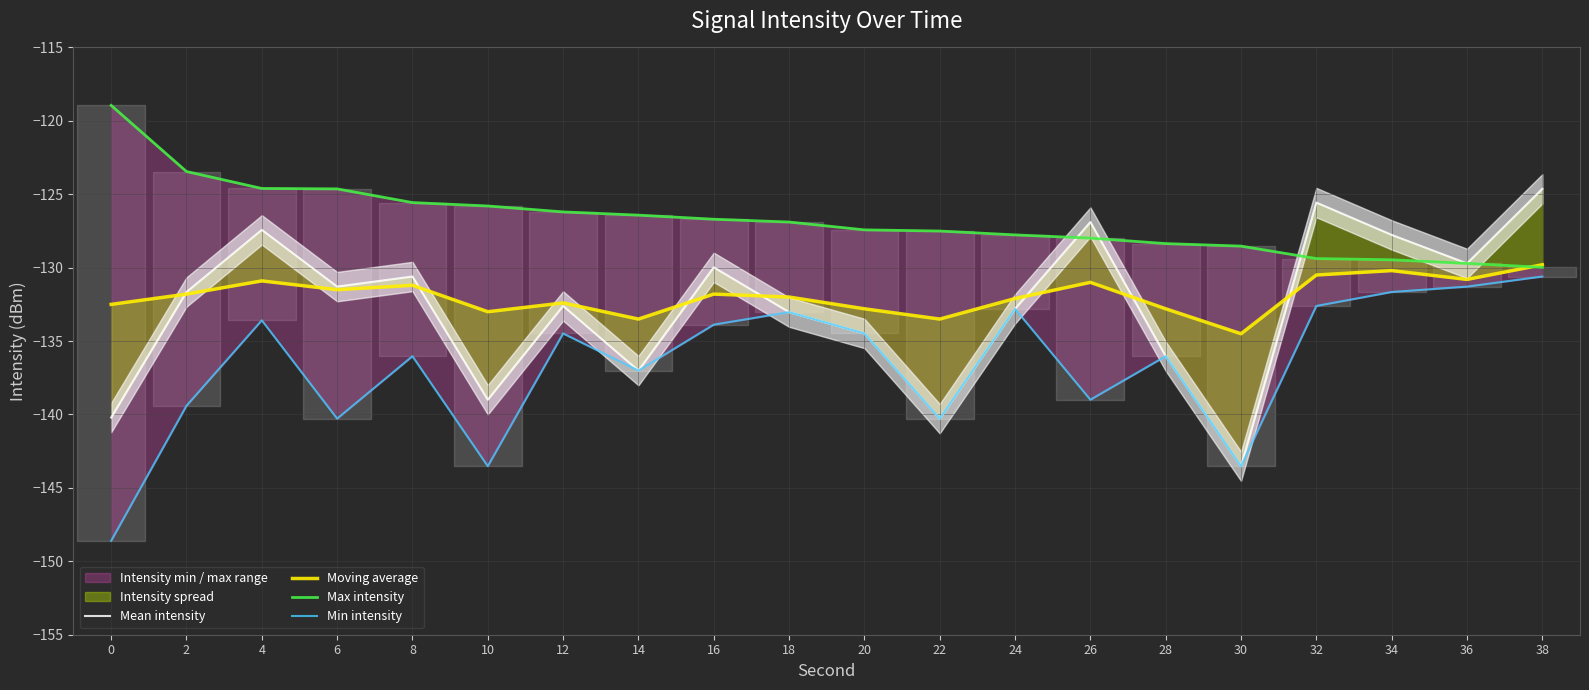

At which label does Mean intensity reach its peak?

38